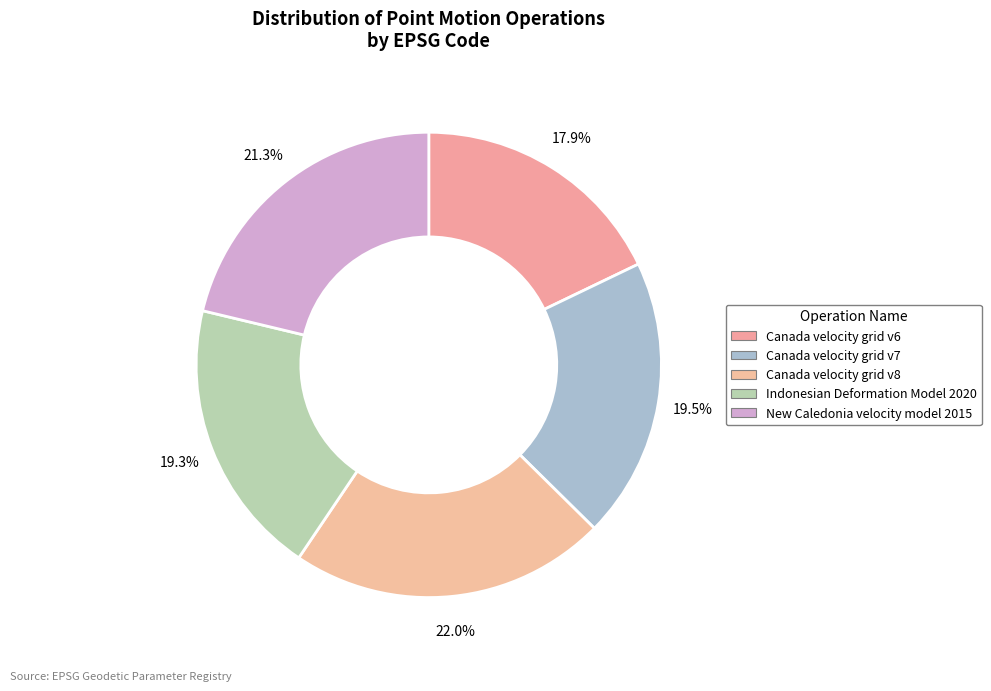

Combined, do Canada velocity grid v8 and Canada velocity grid v6 account for over 50%?

No